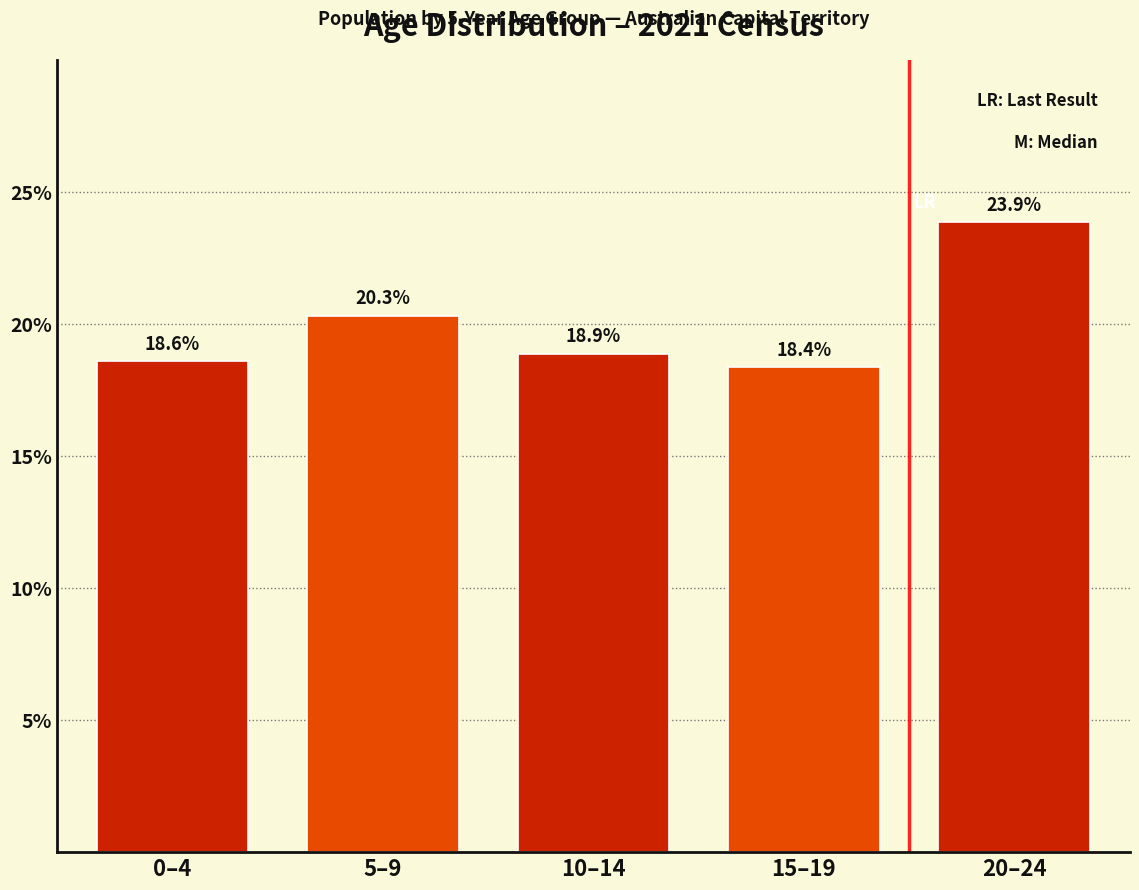

Reading left to right, extract all data points from this chart.

18.6	20.3	18.9	18.4	23.9